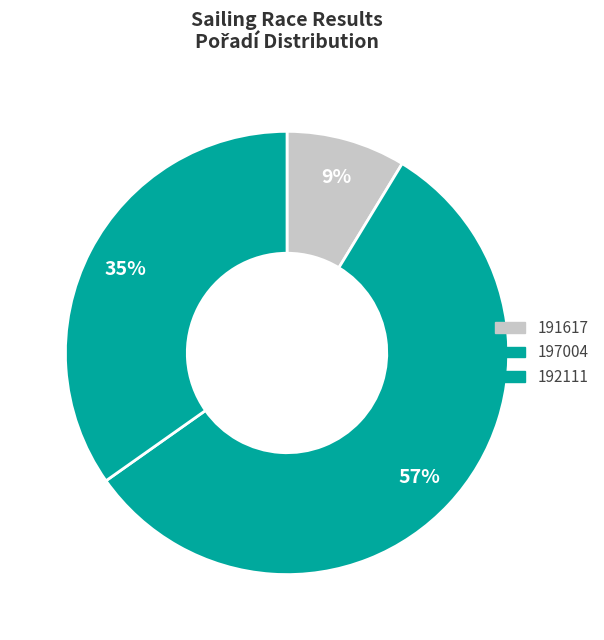

To the nearest percent, what is the difference between the 191617 and 192111 slice percentages?

26%